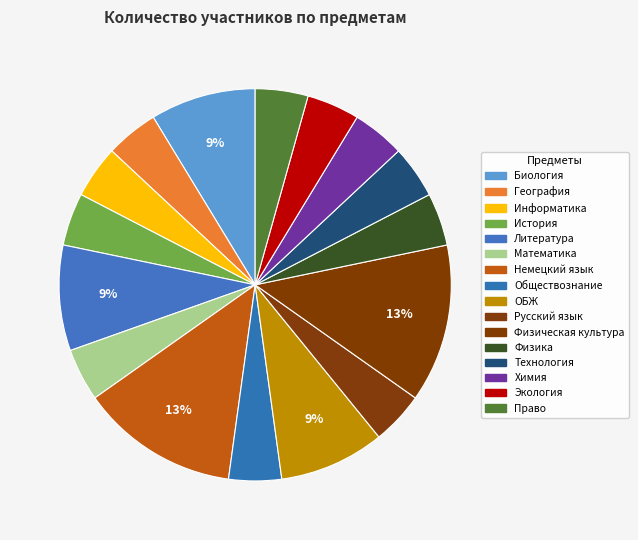

How many segments does this pie chart have?

16